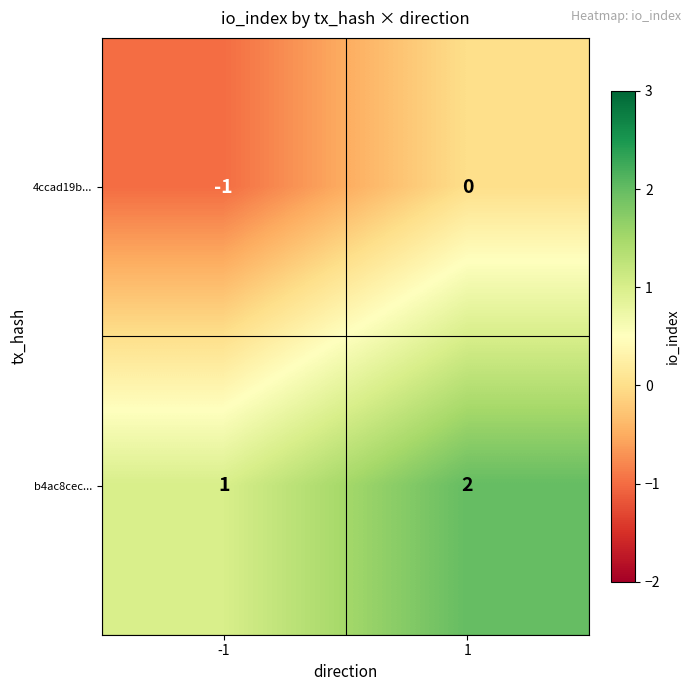

The value of b4ac8cec... at -1 is 1. True or false?

True